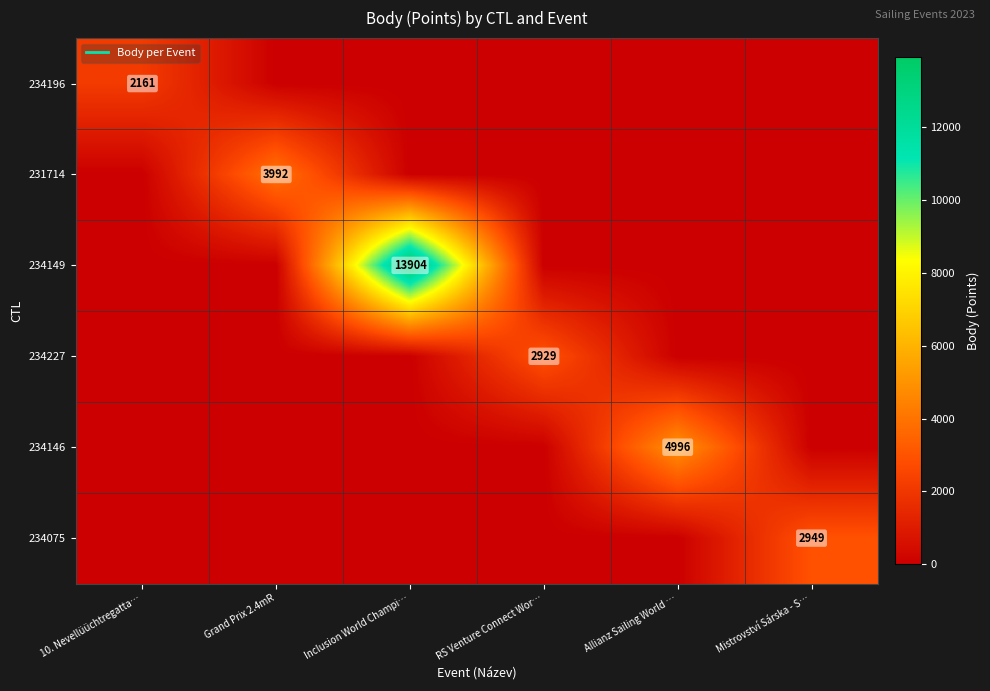

What is the highest value of the 234227 series?

2929